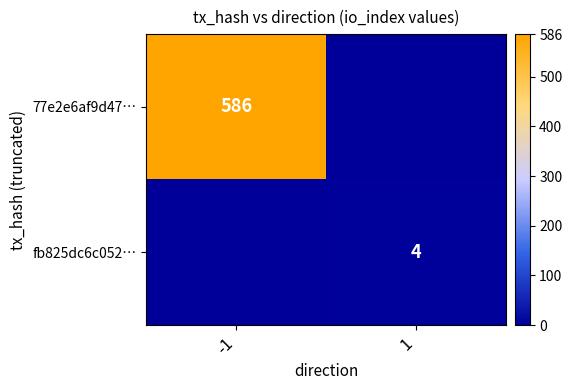

Is it true that fb825dc6c052… equals 4 at 1?

True